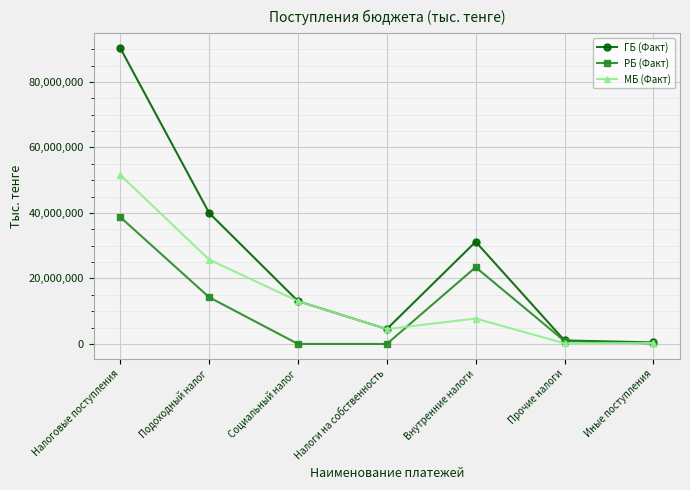

What is the total value across all series at Социальный налог?

26143274